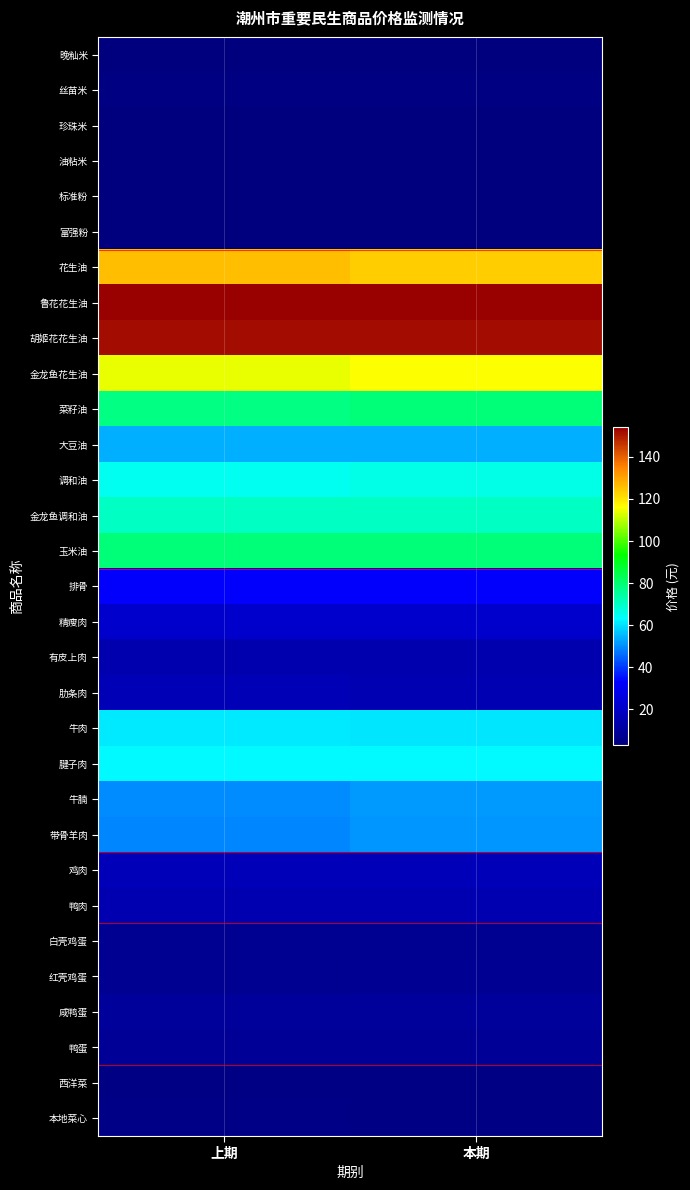

What is the difference between the highest and lowest values at 上期?

151.1